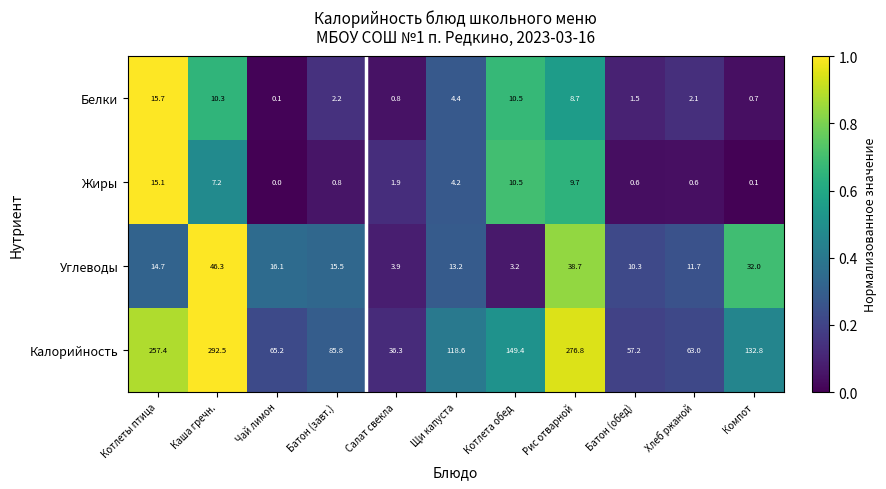

At which category is the sum across all series the highest?

Каша гречн.